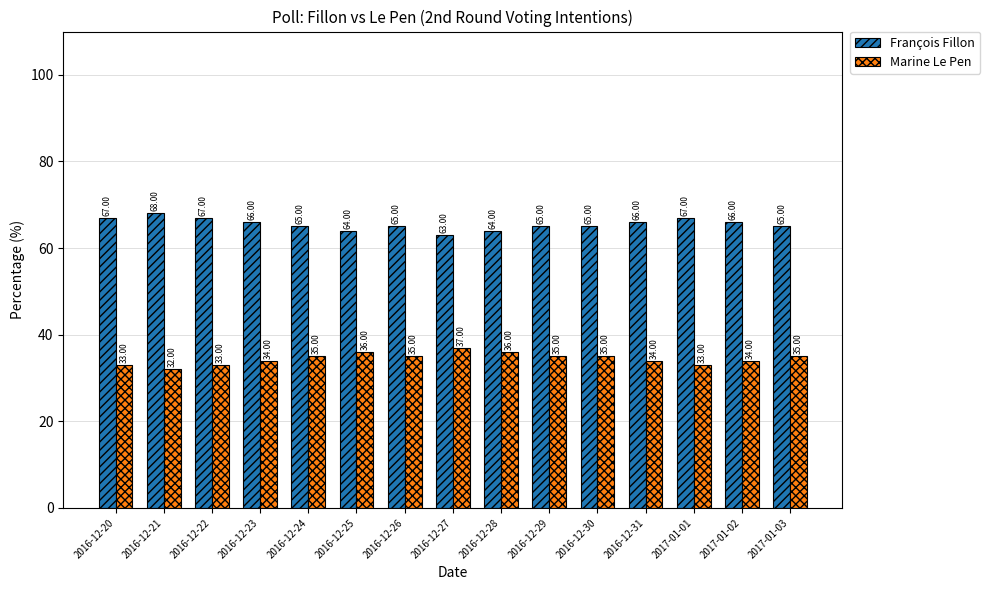

How many categories are shown in the chart?

15